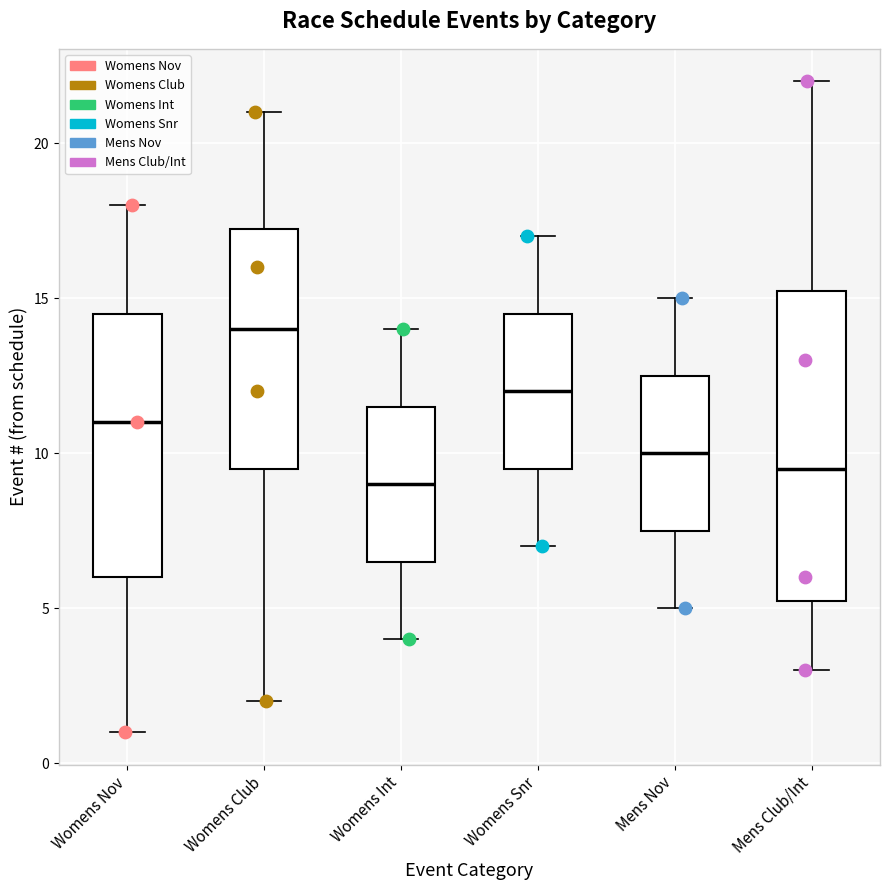

Reading left to right, transcribe this box plot: for each box, give where its median line is, the range the box spans, and where its two whiskers end, as read against the y-axis. The values are not printed on the chart, so give them approximately, as read against the axis.

Womens Nov: median 11.0, box 6.0 to 14.5, whiskers 1.0 to 18.0
Womens Club: median 14.0, box 9.5 to 17.5, whiskers 2.0 to 21.0
Womens Int: median 9.0, box 6.5 to 11.5, whiskers 4.0 to 14.0
Womens Snr: median 12.0, box 9.5 to 14.5, whiskers 7.0 to 17.0
Mens Nov: median 10.0, box 7.5 to 12.5, whiskers 5.0 to 15.0
Mens Club/Int: median 9.5, box 5.5 to 15.5, whiskers 3.0 to 22.0